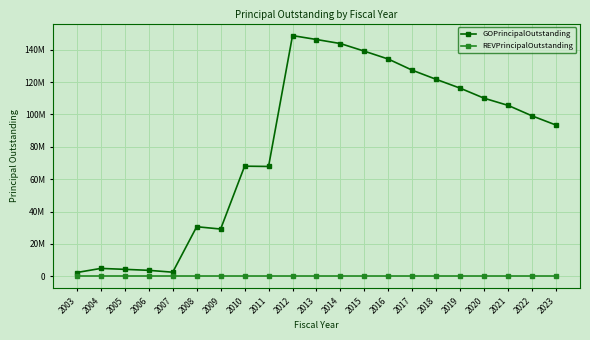

Which category has the lowest value in the REVPrincipalOutstanding series?

2003